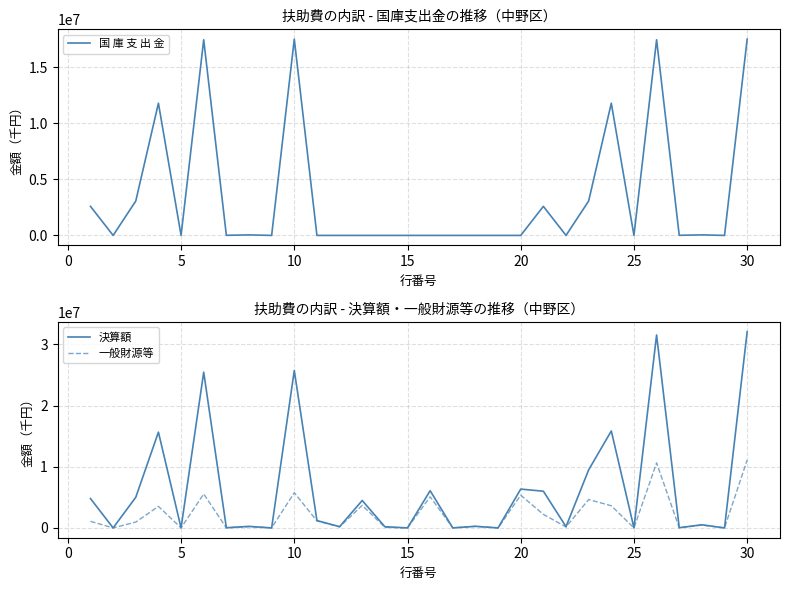

The value of 一般財源等 at 20 is 3106371. True or false?

False